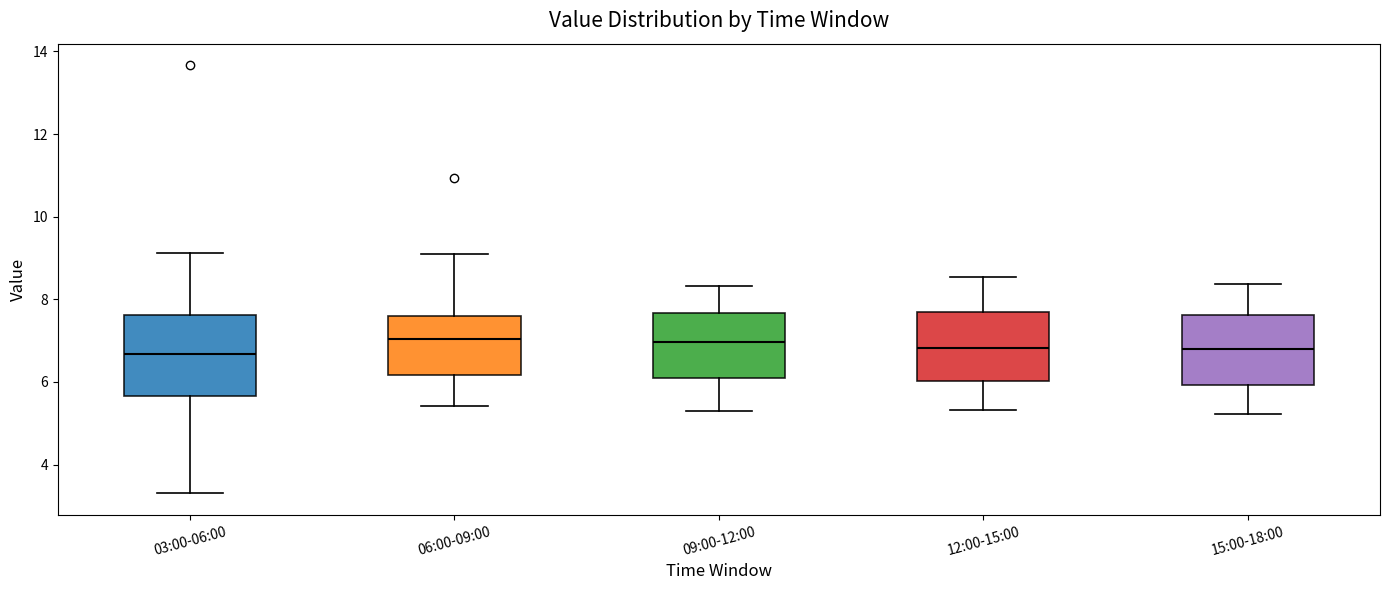

Reading left to right, transcribe this box plot: for each box, give where its median line is, the range the box spans, and where its two whiskers end, as read against the y-axis. The values are not printed on the chart, so give them approximately, as read against the axis.

03:00-06:00: median 6.6, box 5.6 to 7.6, whiskers 3.4 to 9.2
06:00-09:00: median 7.0, box 6.2 to 7.6, whiskers 5.4 to 9.2
09:00-12:00: median 7.0, box 6.0 to 7.6, whiskers 5.4 to 8.4
12:00-15:00: median 6.8, box 6.0 to 7.6, whiskers 5.4 to 8.6
15:00-18:00: median 6.8, box 6.0 to 7.6, whiskers 5.2 to 8.4